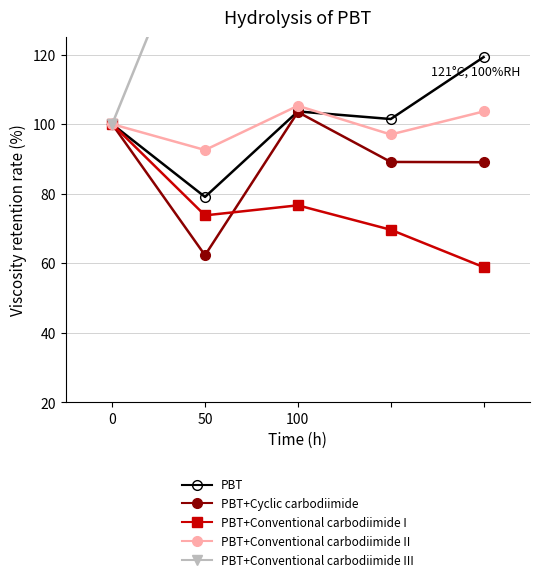

What is the value of the PBT point at the 4th from the left?

101.5